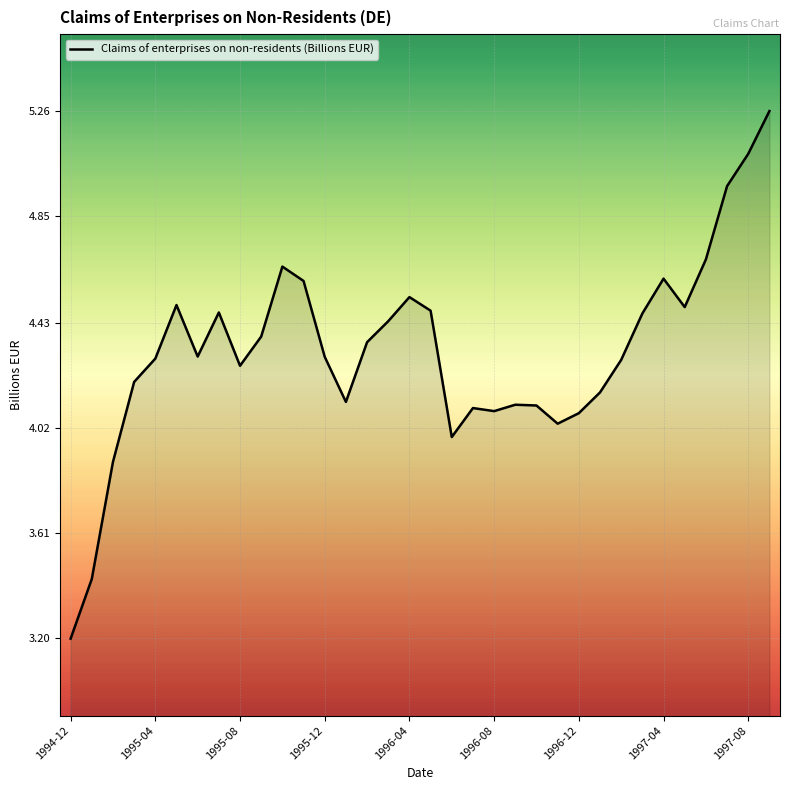

What is the minimum value shown in the chart?

3.2